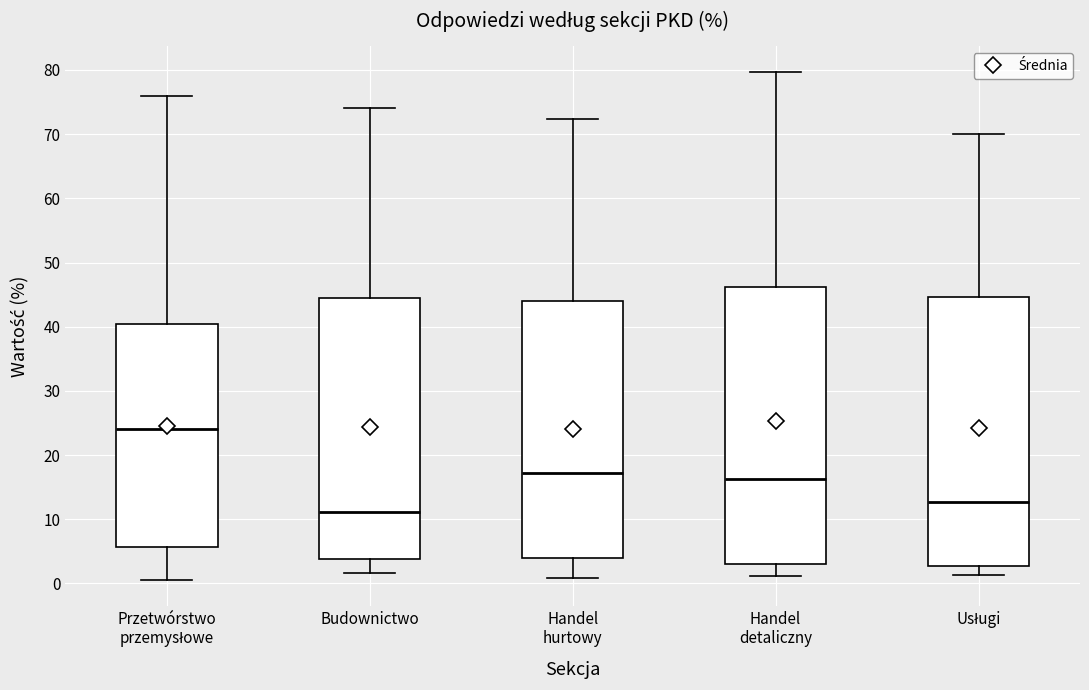

Reading left to right, transcribe this box plot: for each box, give where its median line is, the range the box spans, and where its two whiskers end, as read against the y-axis. The values are not printed on the chart, so give them approximately, as read against the axis.

Przetwórstwo przemysłowe: median 24, box 6 to 40, whiskers 1 to 76
Budownictwo: median 11, box 4 to 45, whiskers 2 to 74
Handel hurtowy: median 17, box 4 to 44, whiskers 1 to 72
Handel detaliczny: median 16, box 3 to 46, whiskers 1 to 80
Usługi: median 13, box 3 to 45, whiskers 1 to 70